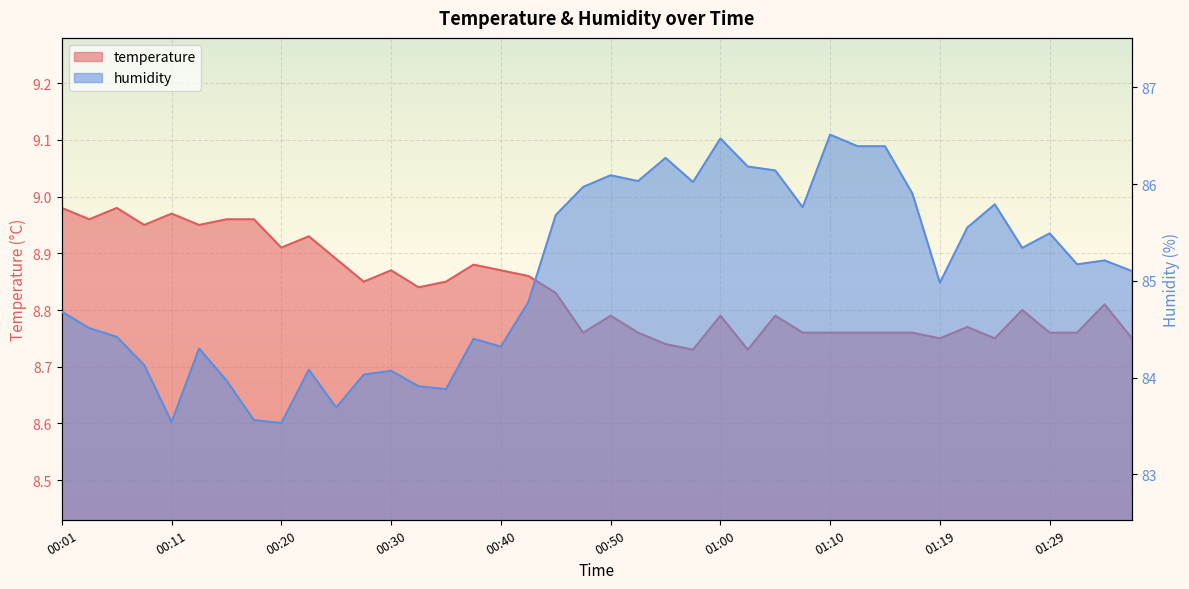

Reading right to left, what are all the values shown in this chart?

temperature: 01:36=8.8	01:34=8.8	01:32=8.8	01:29=8.8	01:27=8.8	01:24=8.8	01:22=8.8	01:19=8.8	01:17=8.8	01:14=8.8	01:12=8.8	01:10=8.8	01:07=8.8	01:05=8.8	01:02=8.7	01:00=8.8	00:57=8.7	00:55=8.7	00:52=8.8	00:50=8.8	00:47=8.8	00:45=8.8	00:43=8.9	00:40=8.9	00:38=8.9	00:35=8.8	00:33=8.8	00:30=8.9	00:28=8.8	00:25=8.9	00:23=8.9	00:20=8.9	00:18=9.0	00:15=9.0	00:13=8.9	00:11=9.0	00:08=8.9	00:06=9.0	00:03=9.0	00:01=9.0
humidity: 01:36=85.1	01:34=85.2	01:32=85.2	01:29=85.5	01:27=85.3	01:24=85.8	01:22=85.5	01:19=85.0	01:17=85.9	01:14=86.4	01:12=86.4	01:10=86.5	01:07=85.8	01:05=86.1	01:02=86.2	01:00=86.5	00:57=86.0	00:55=86.3	00:52=86.0	00:50=86.1	00:47=86.0	00:45=85.7	00:43=84.8	00:40=84.3	00:38=84.4	00:35=83.9	00:33=83.9	00:30=84.1	00:28=84.0	00:25=83.7	00:23=84.1	00:20=83.5	00:18=83.6	00:15=84.0	00:13=84.3	00:11=83.5	00:08=84.1	00:06=84.4	00:03=84.5	00:01=84.7